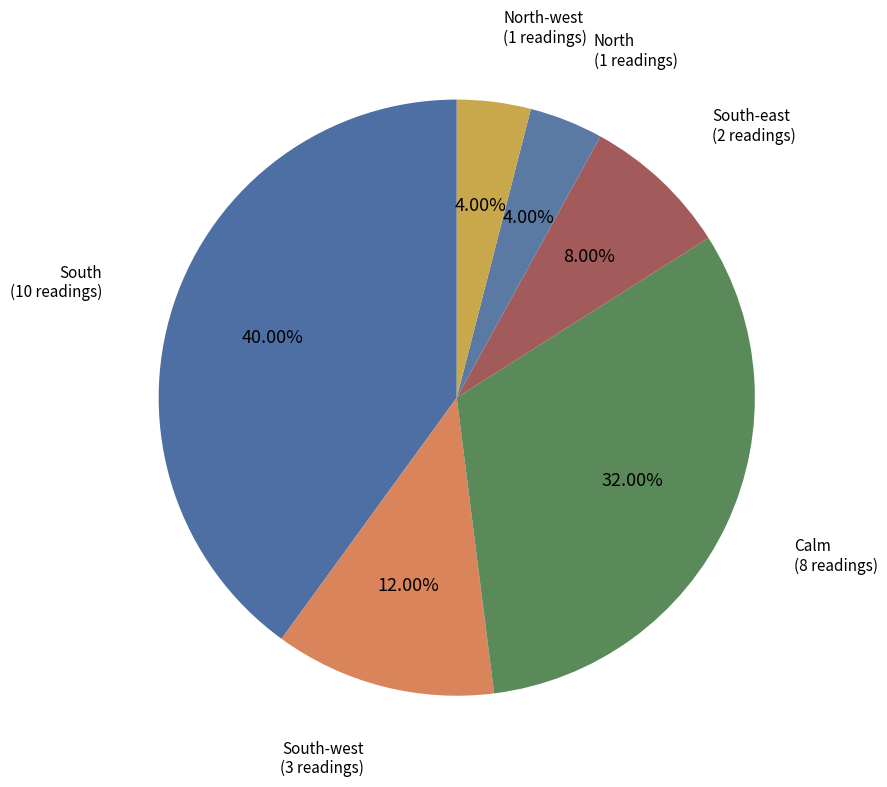

To the nearest percent, what portion does South-west represent?

12%